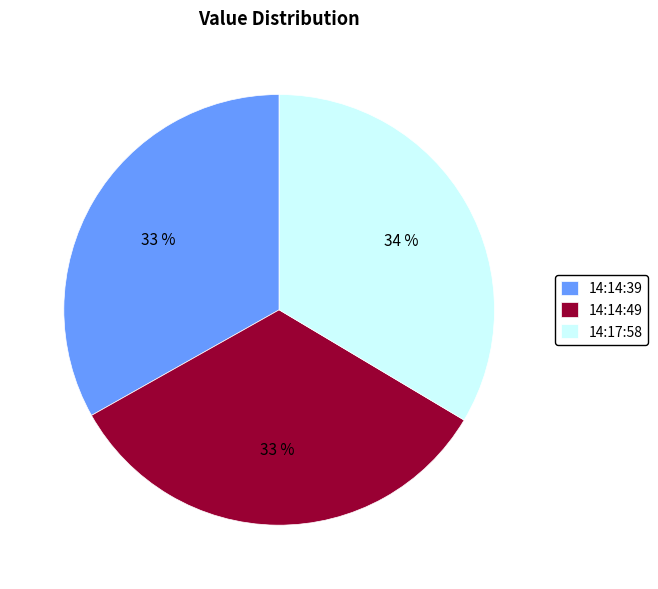

The 14:17:58 slice represents 34% of the pie. True or false?

True